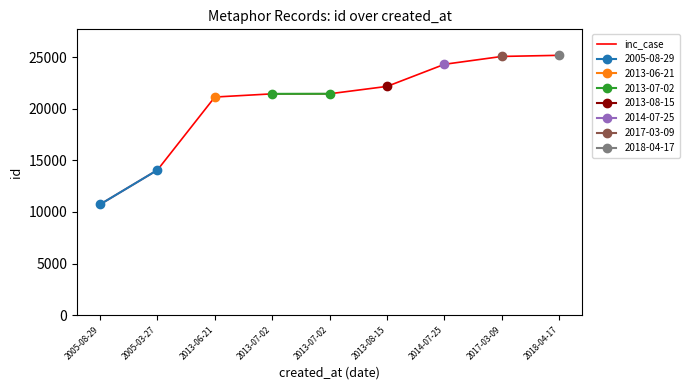

Rank the categories by value from highest to lowest.

2018-04-17, 2017-03-09, 2014-07-25, 2013-08-15, 2013-07-02, 2013-07-02, 2013-06-21, 2005-03-27, 2005-08-29